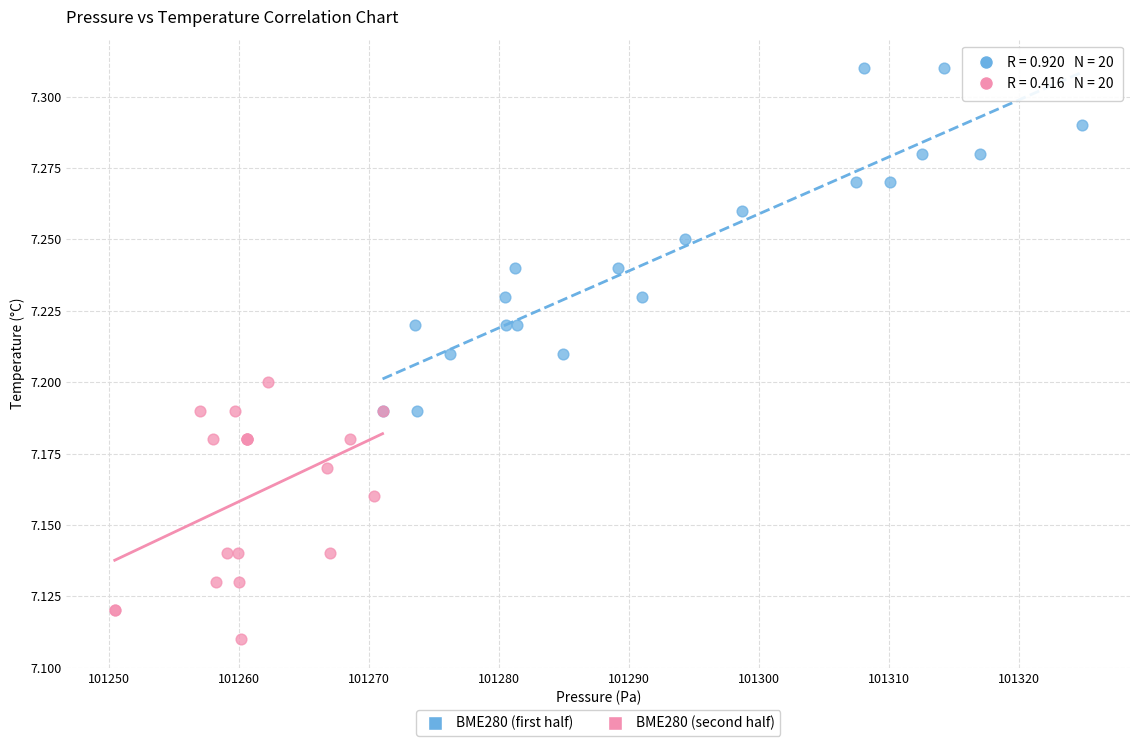

Which series contains the highest Y value?

BME280 (first half)